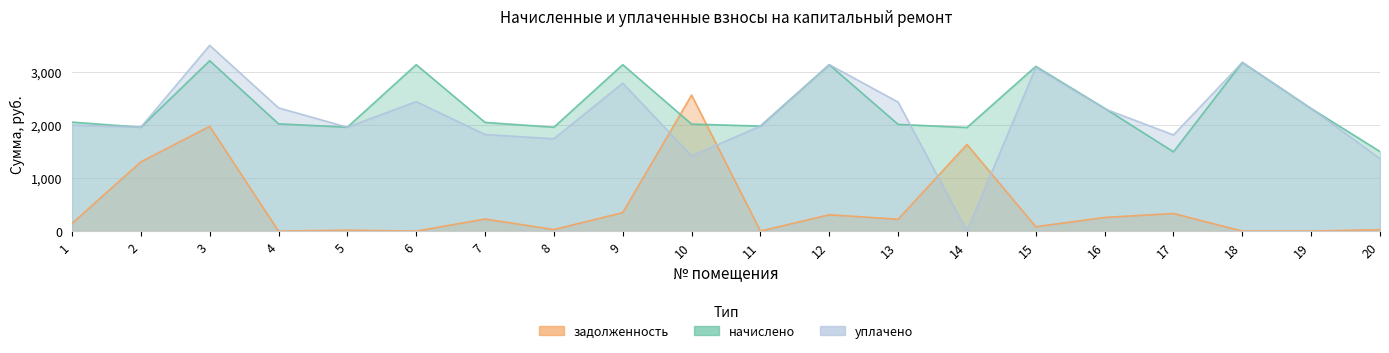

What is the difference between the maximum and minimum values in the задолженность series?

2560.3